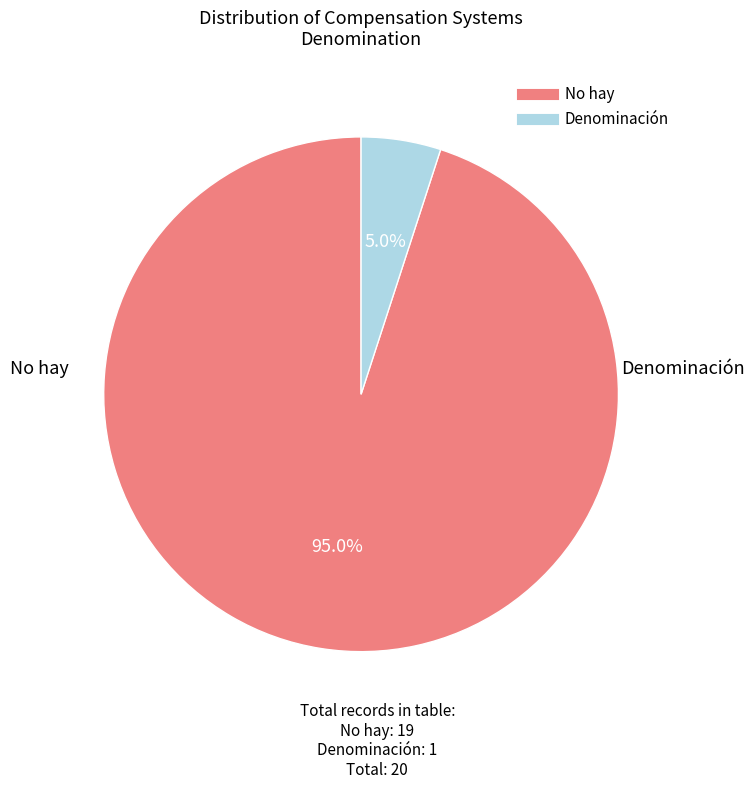

Is there a majority slice in this chart?

Yes